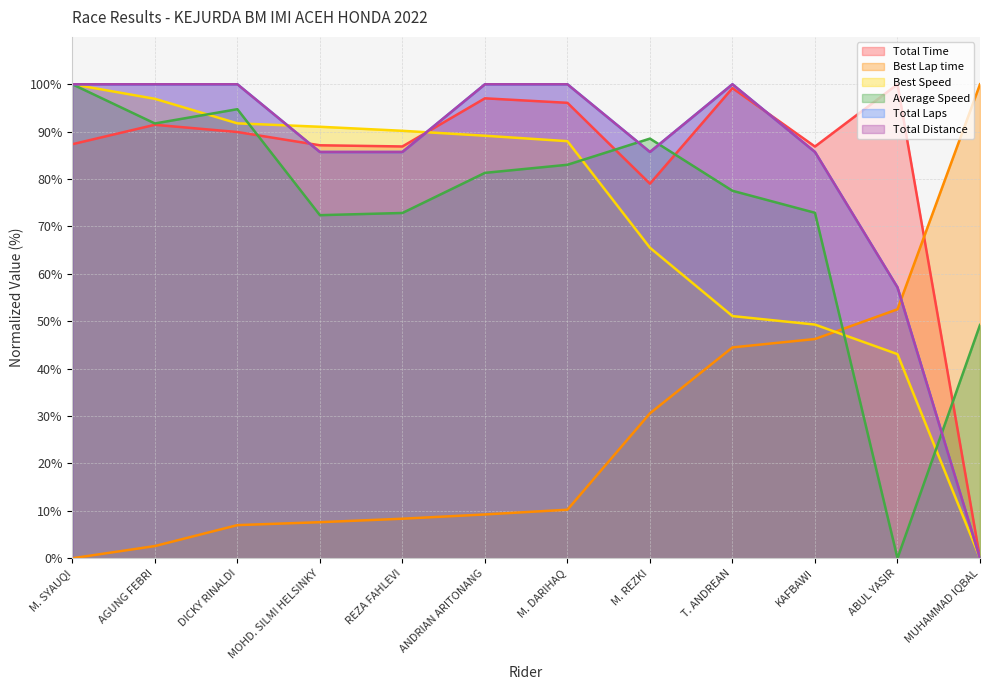

Between MOHD. SILMI HELSINKY and DICKY RINALDI, which is larger?

DICKY RINALDI